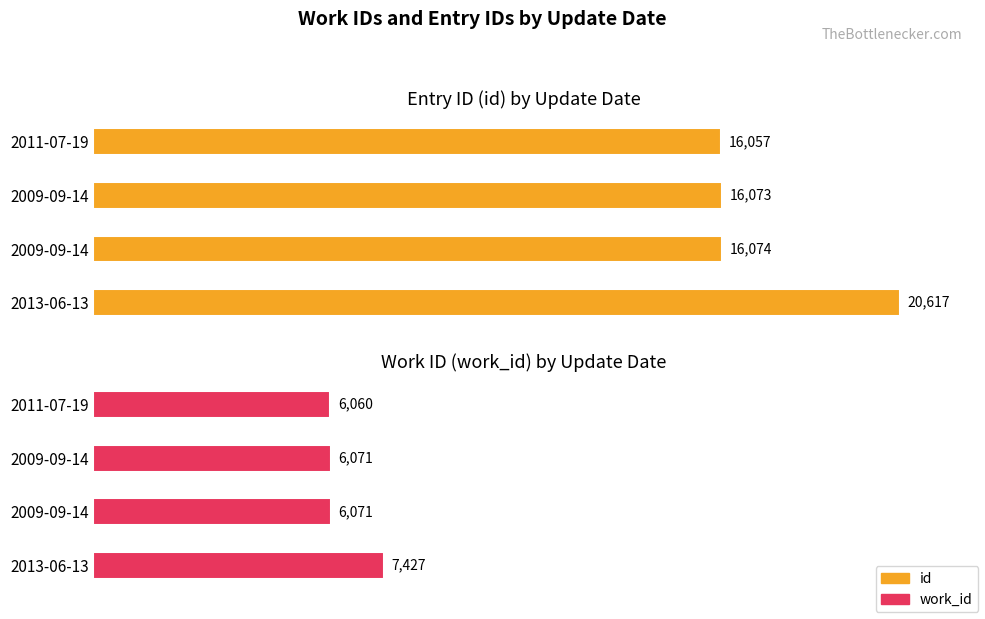

Which label corresponds to the largest value in the chart?

2013-06-13